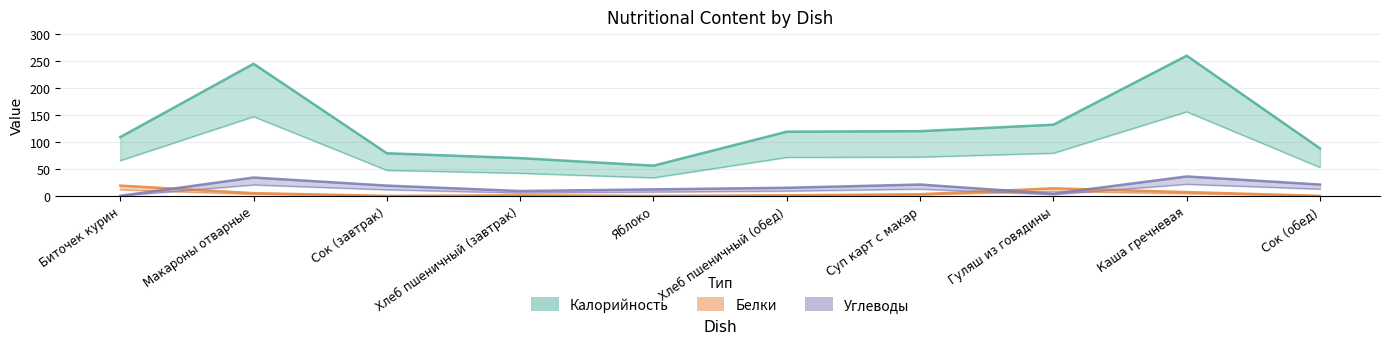

Between Яблоко and Сок (обед), which series saw the biggest shift?

Калорийность